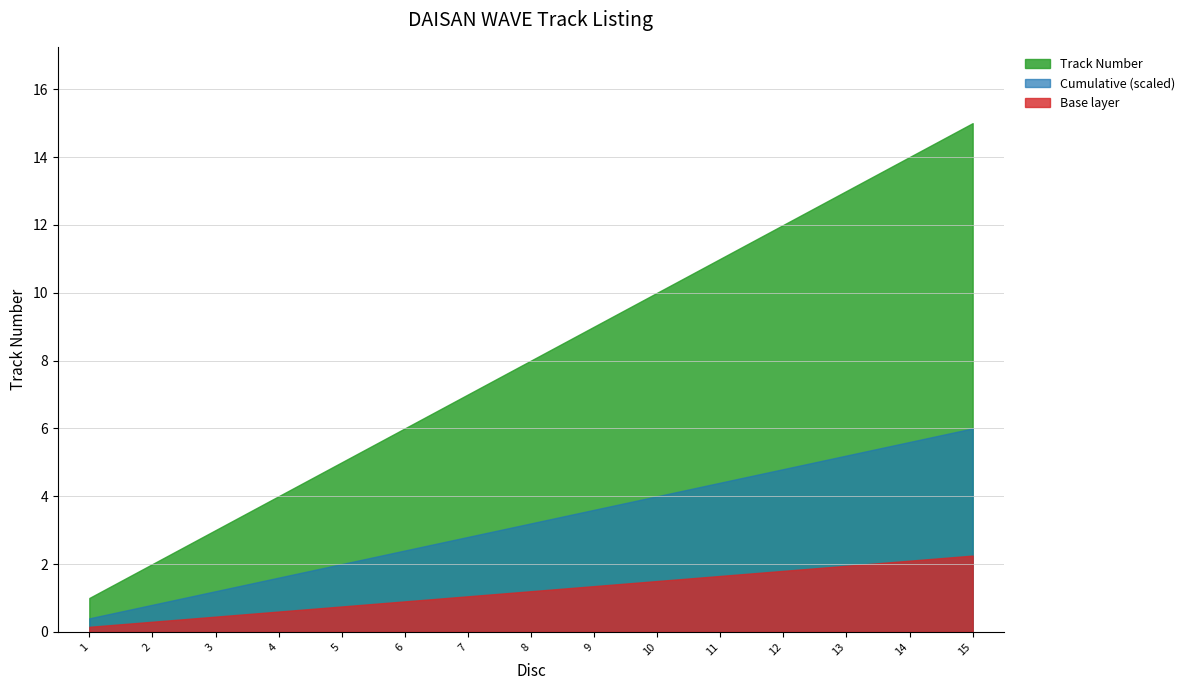

What value does the data have at 4?

4